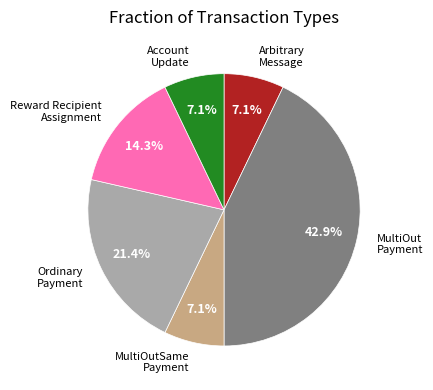

How many slices are in this pie chart?

6